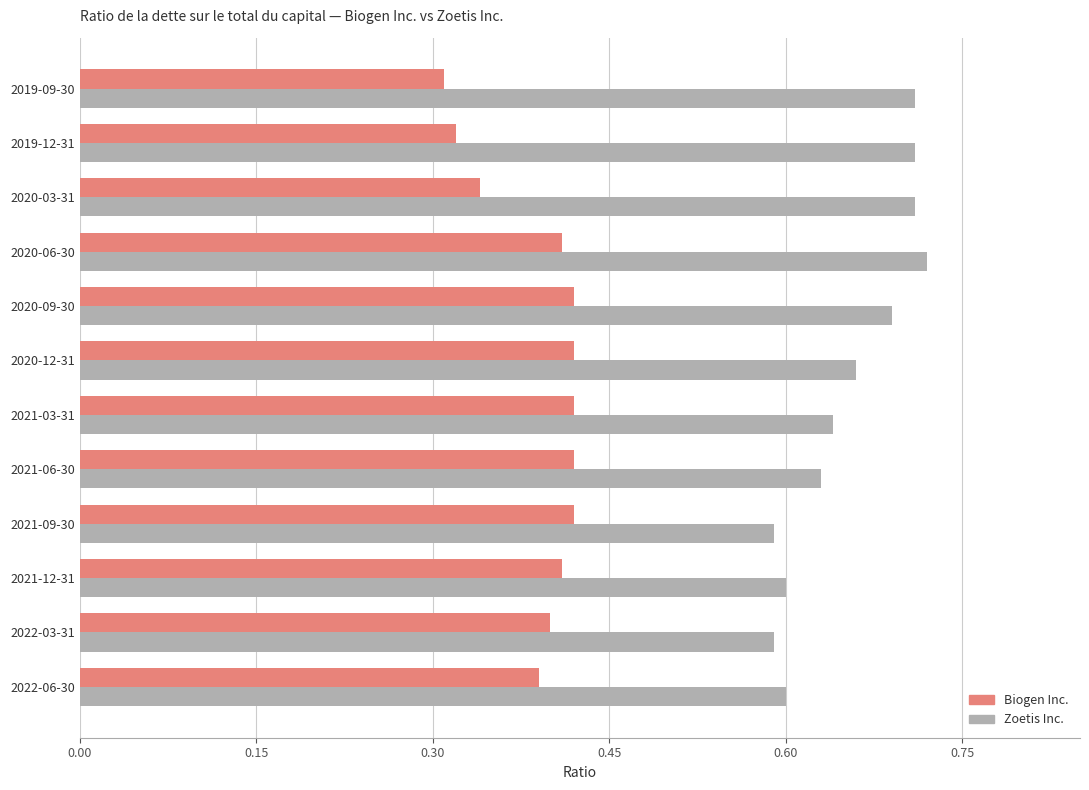

What is the total value across all series at 2022-06-30?

1.0